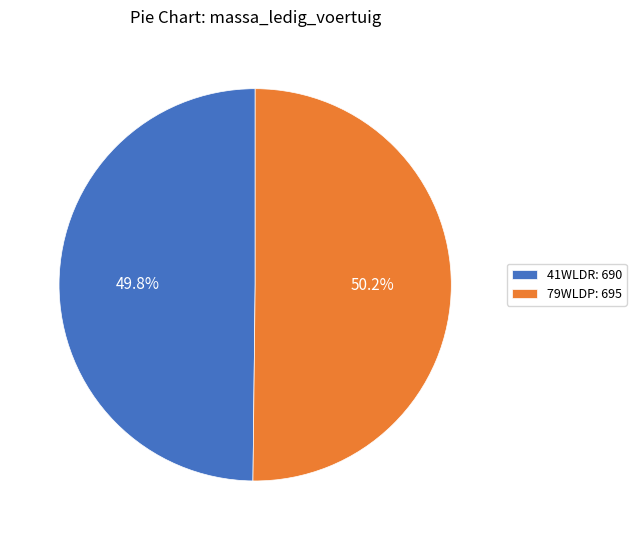

To the nearest percent, what percentage of the pie is 79WLDP?

50%